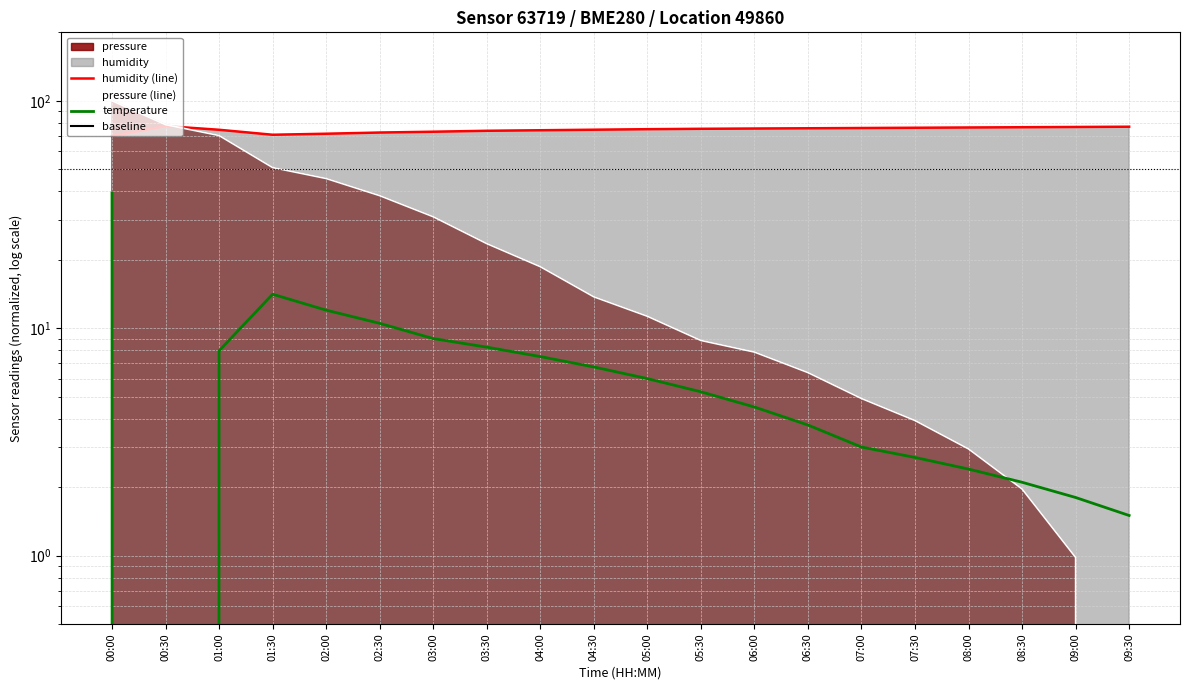

The value of temperature at 06:00 is 6.0. True or false?

False